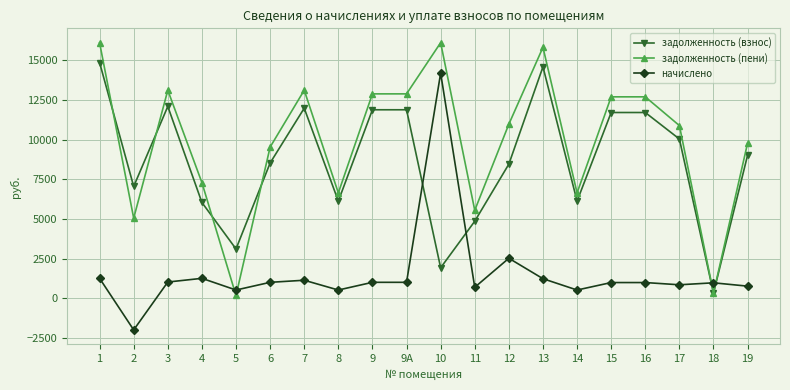

How many distinct data groups are displayed?

3